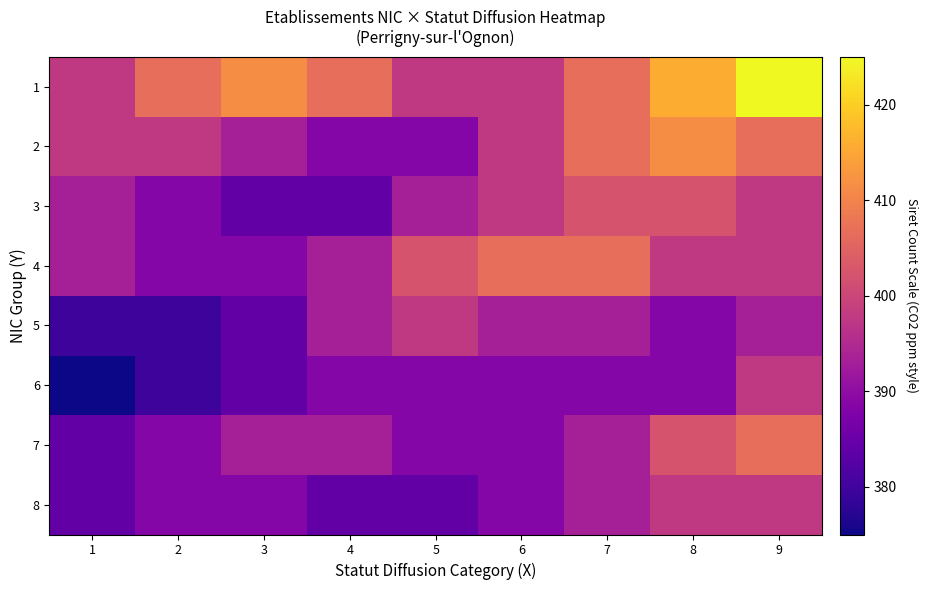

At which category does the chart reach its peak across all series?

9